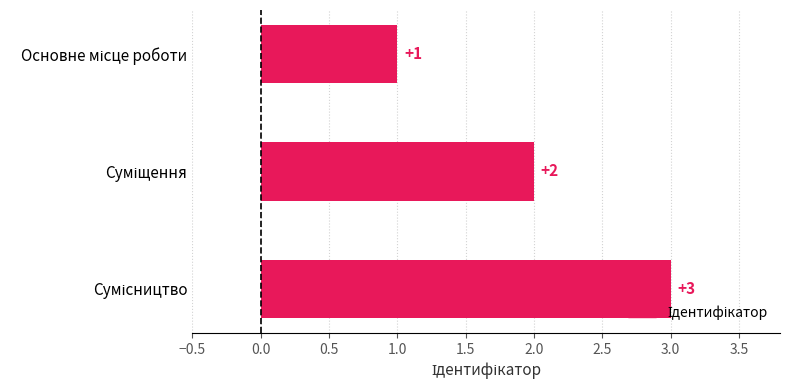

What is the value of the 2nd bar from the top?

2